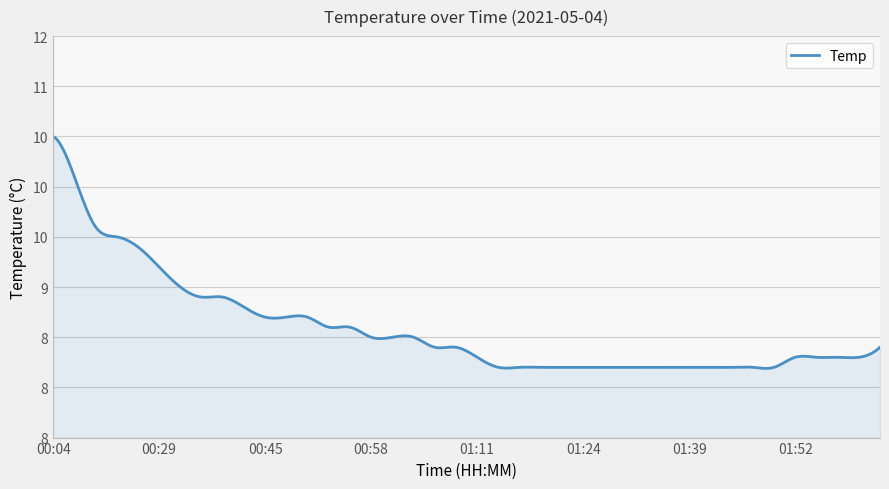

Does the chart have visible grid lines?

Yes